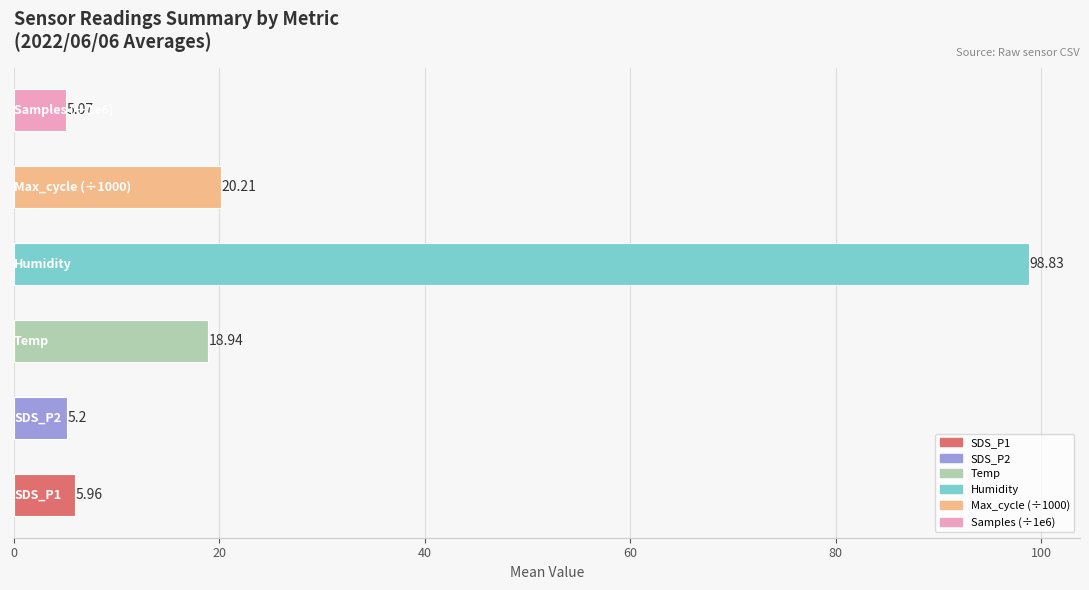

What is the average value?

25.7